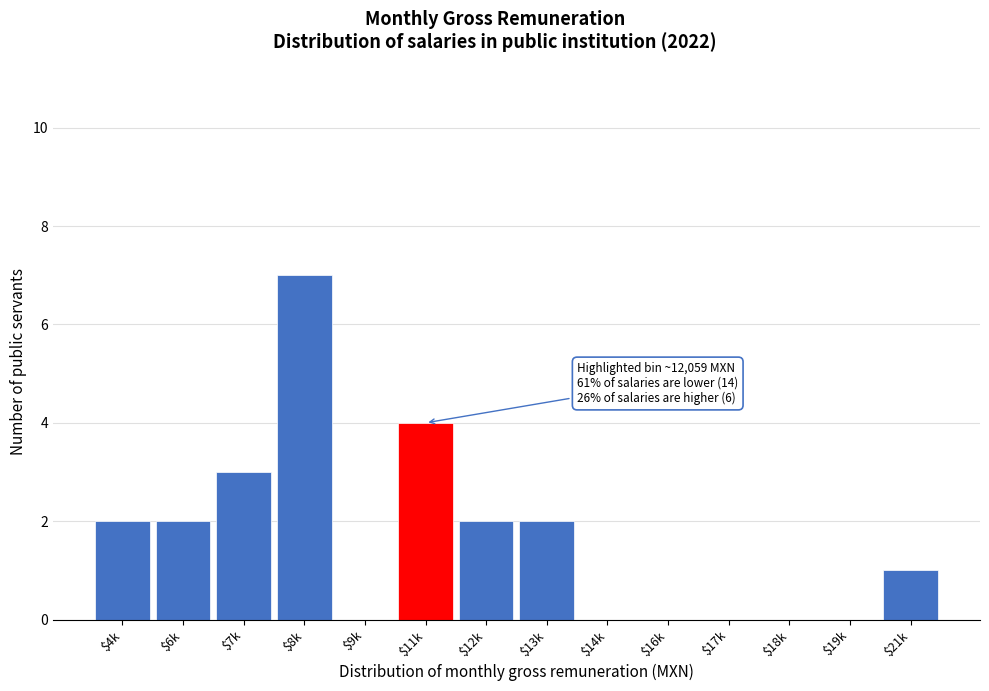

Is it true that the value at $18k is 4?

False